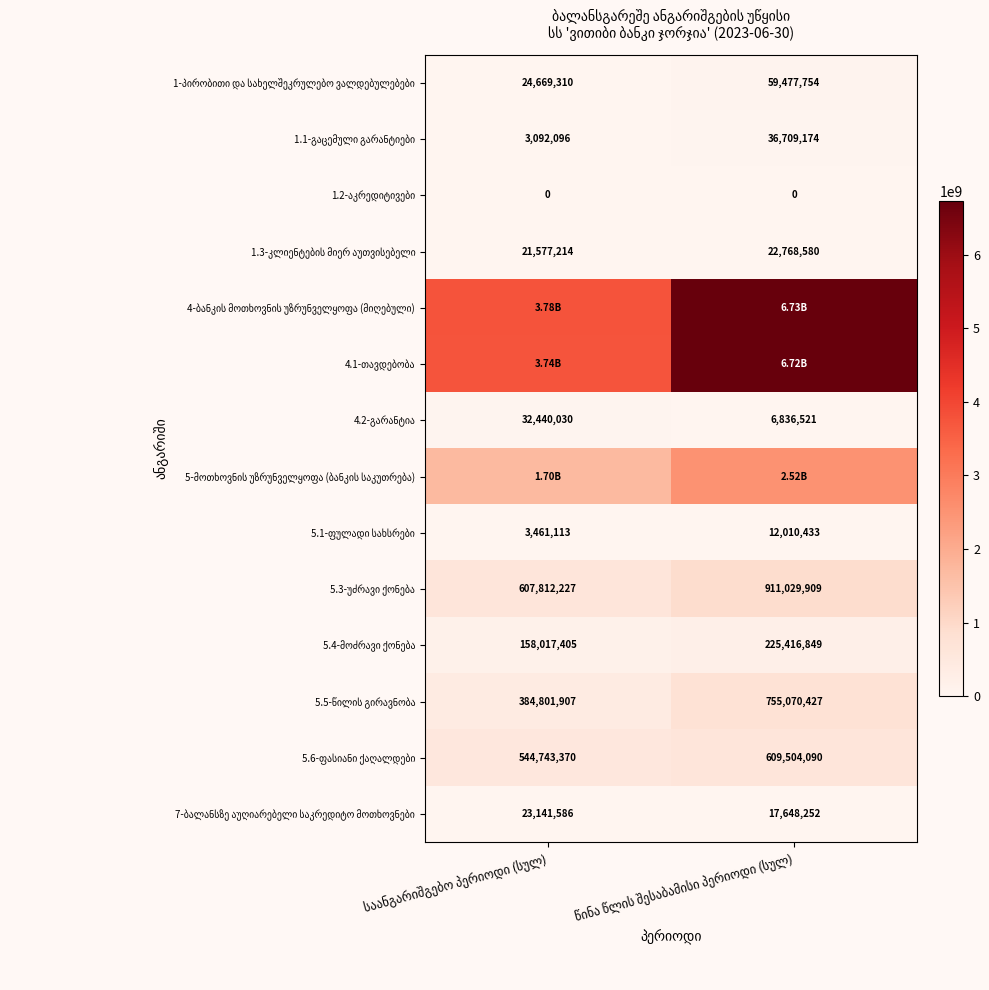

Rank the categories by 7-ბალანსზე აუღიარებელი საკრედიტო მოთხოვნები value from highest to lowest.

საანგარიშგებო პერიოდი (სულ), წინა წლის შესაბამისი პერიოდი (სულ)